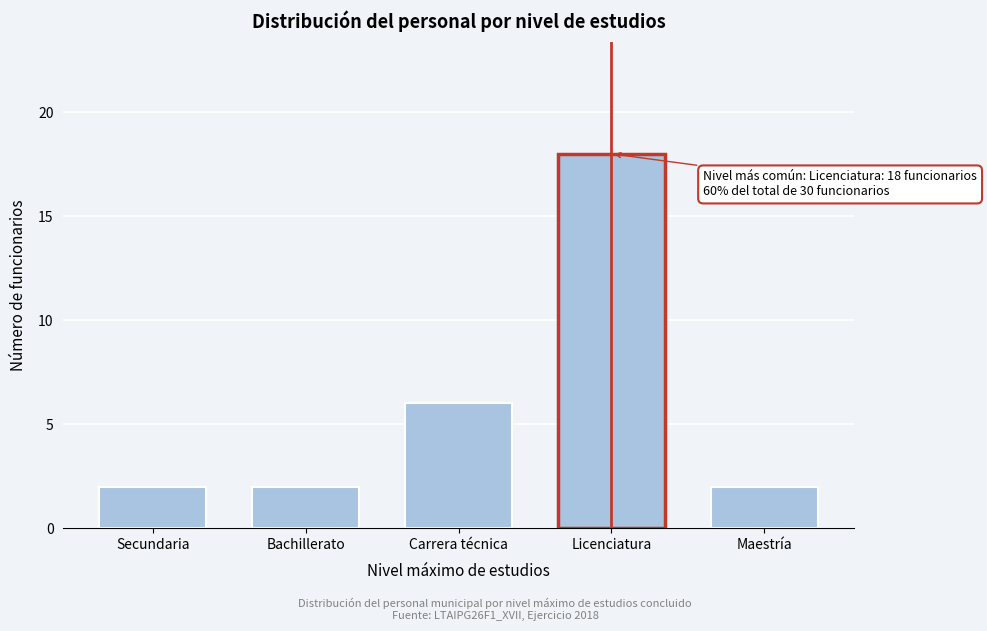

Reading left to right, what are all the values shown in this chart?

2	2	6	18	2